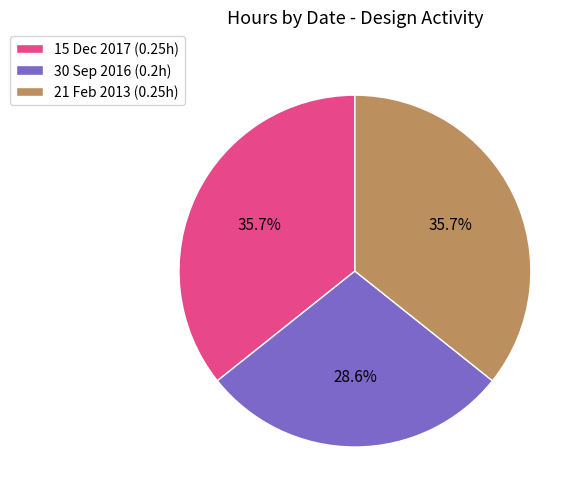

To the nearest percent, what percentage of the pie is 15 Dec 2017?

36%